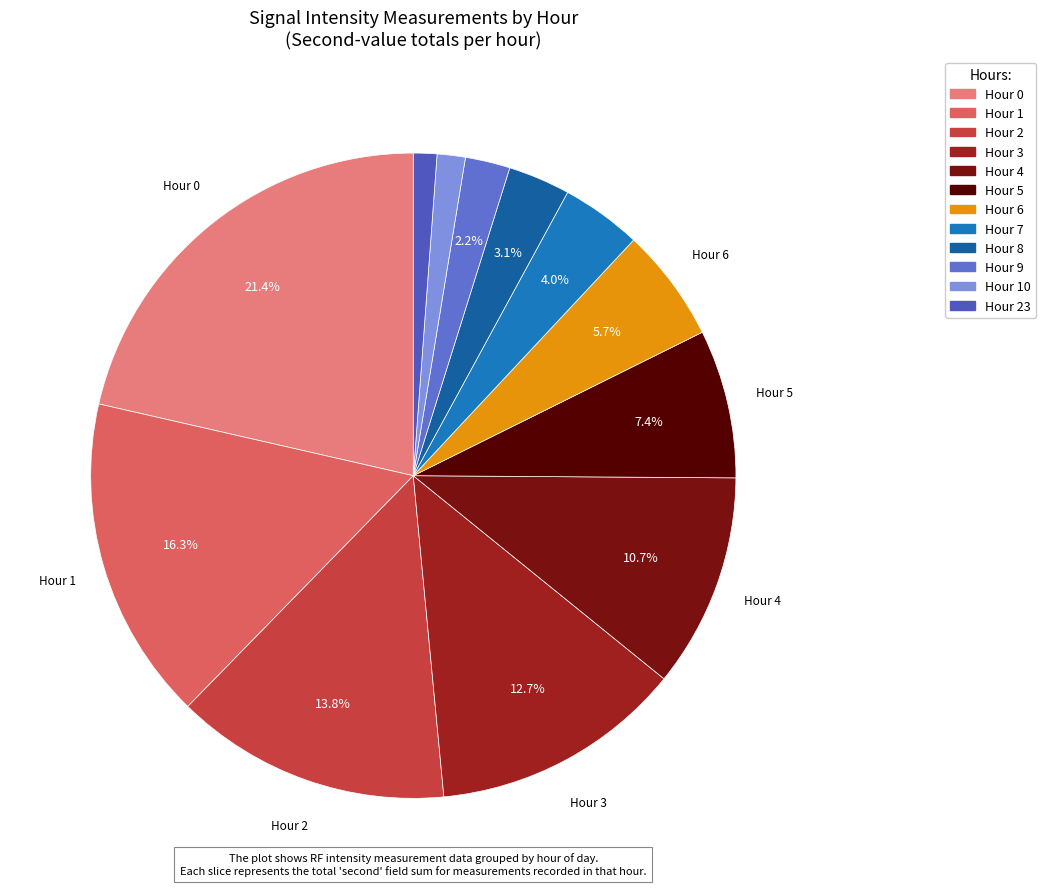

Which category has the biggest portion of the pie?

Hour 0